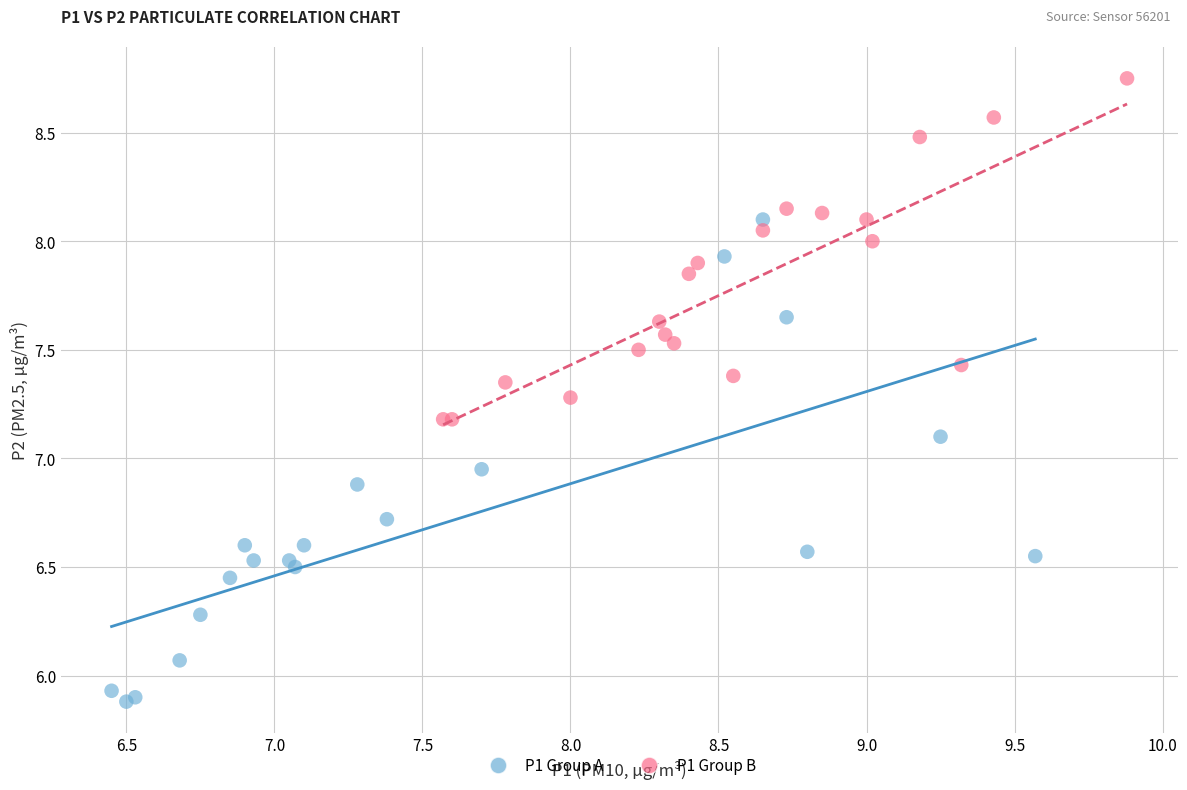

Which series contains the lowest Y value?

P1 Group A